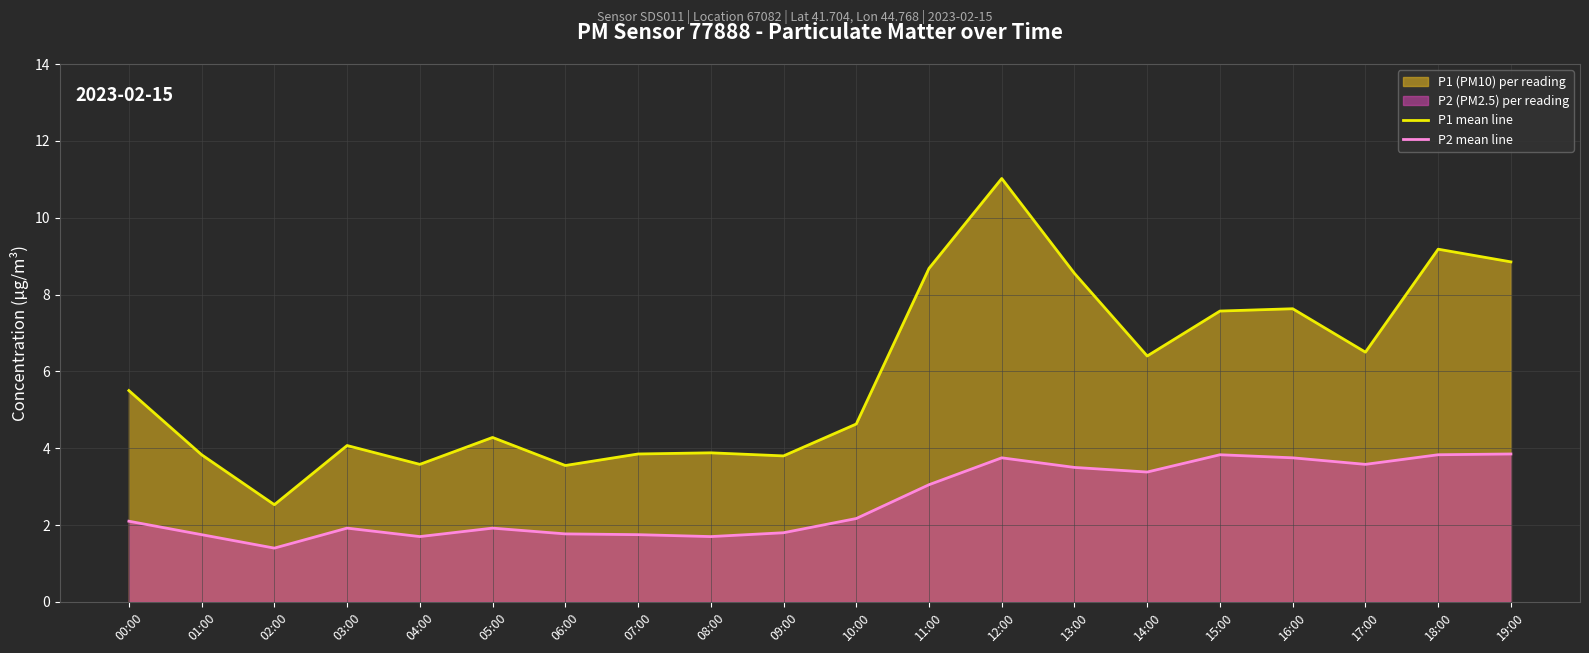

List the series in order of their overall mean, highest first.

P1 mean line, P2 mean line